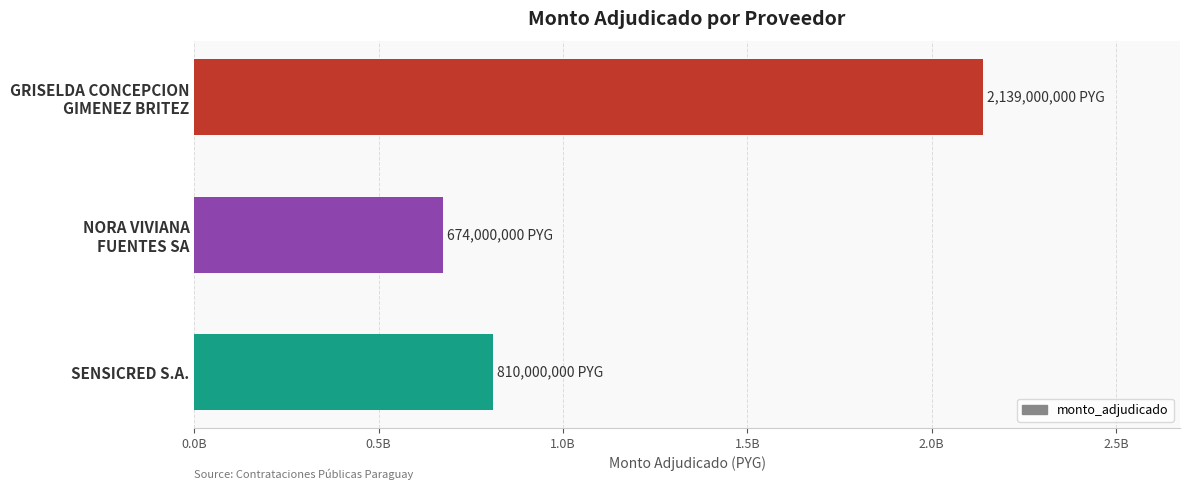

Which label corresponds to the smallest value in the chart?

NORA VIVIANA
FUENTES SA